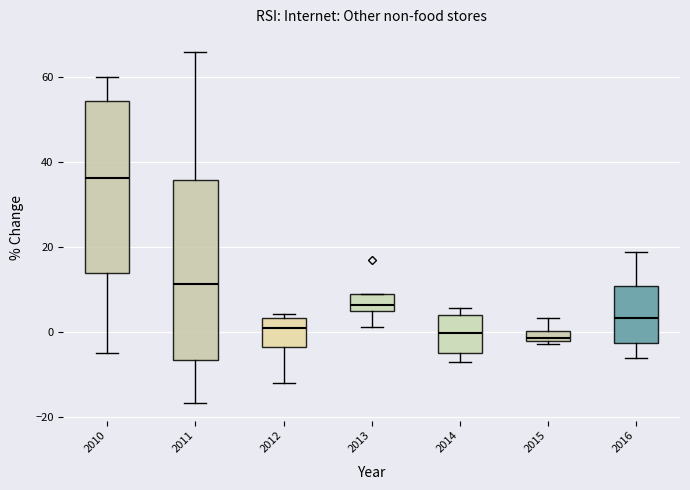

Where does the upper whisker of the box at x = 2016 end on the y-axis? The values are not printed on the chart, so give them approximately, as read against the axis.

20